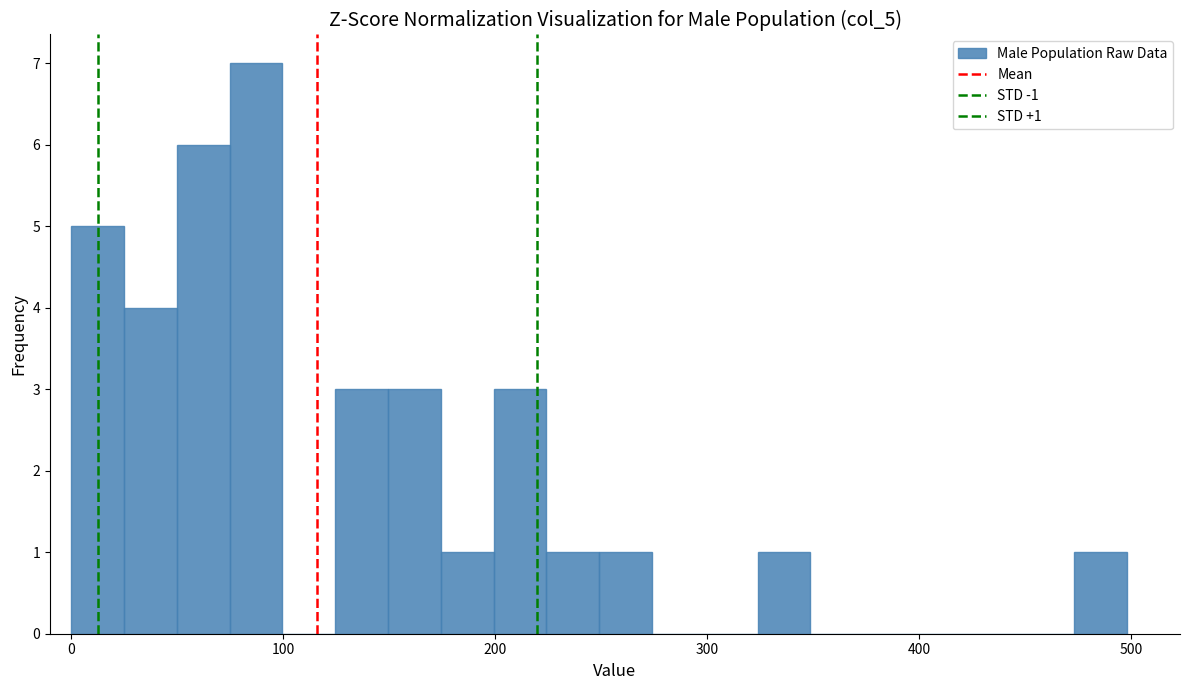

Read against the x-axis, roughly where is the centre of the tallest bar?

90